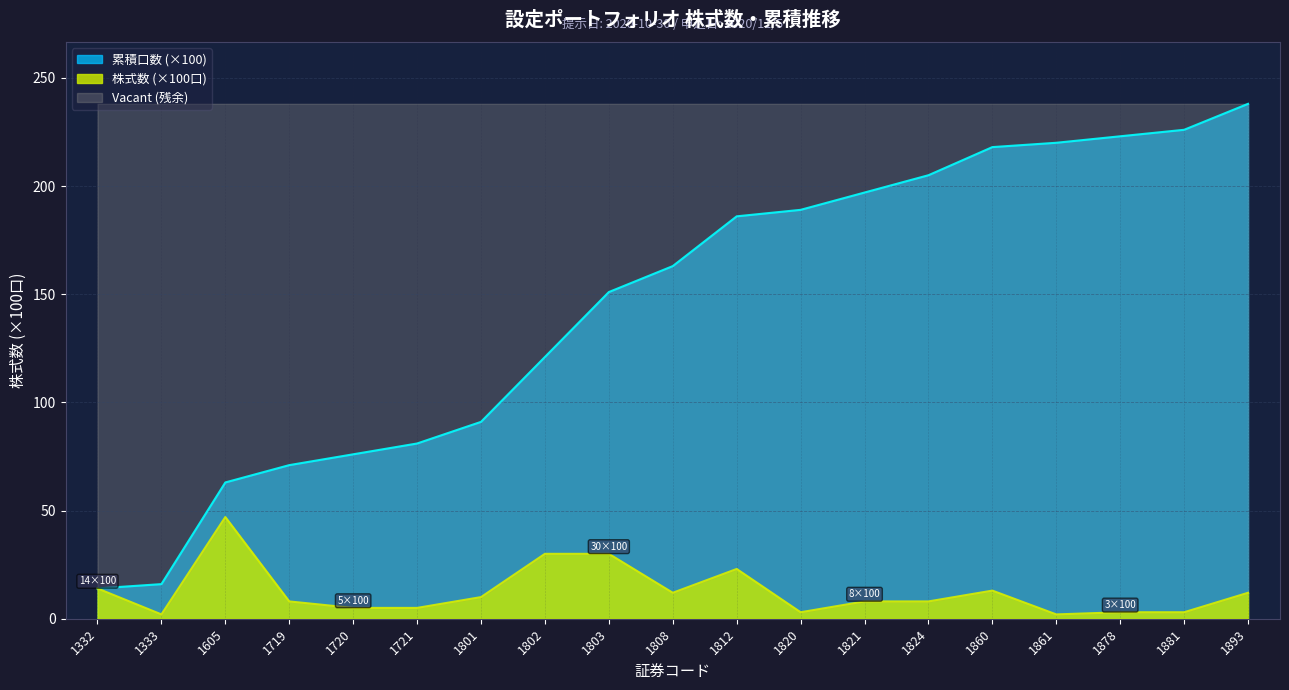

Between 1333 and 1893, which series saw the biggest shift?

累積口数 (×100)